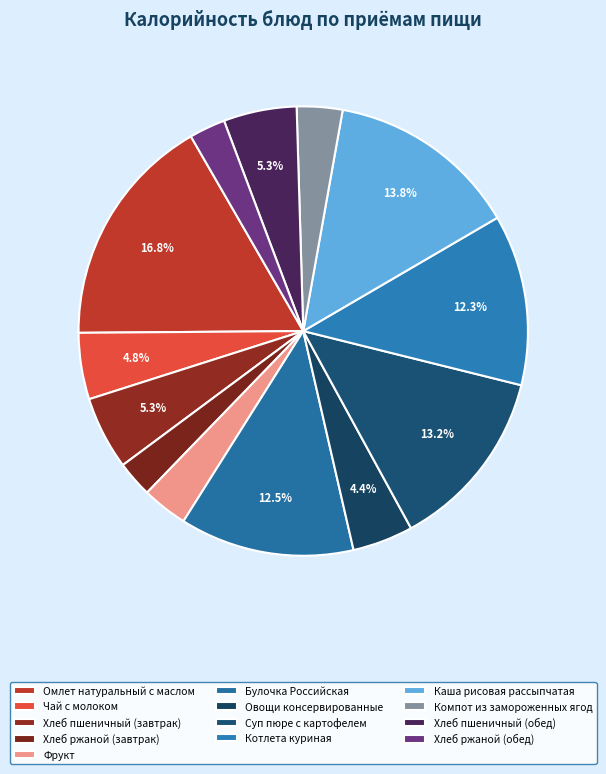

What percentage is NOT represented by Булочка Российская?

87.5%